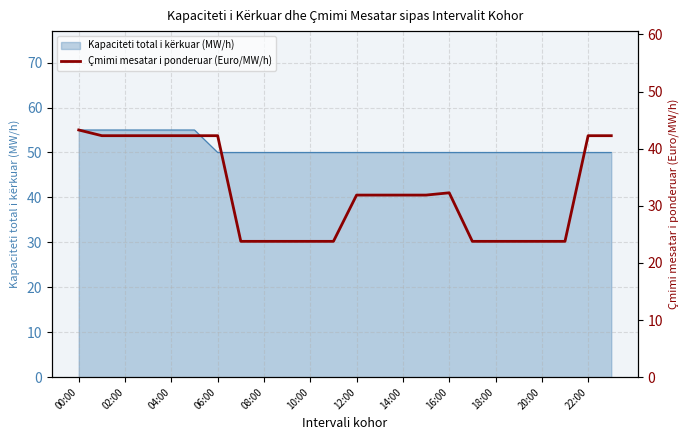

How many lines are shown in the chart?

1